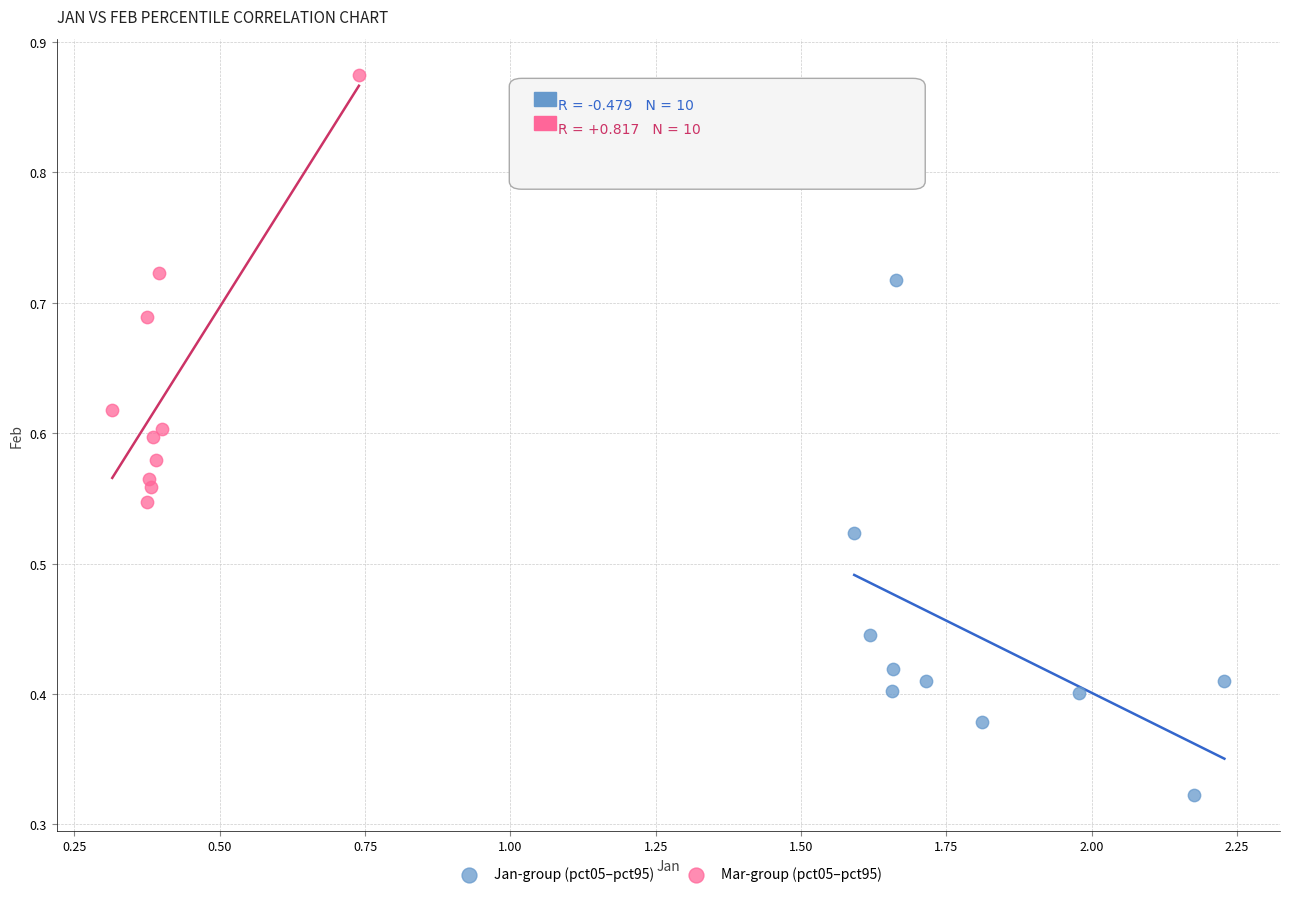

Which series reaches the minimum Y coordinate?

Jan-group (pct05–pct95)